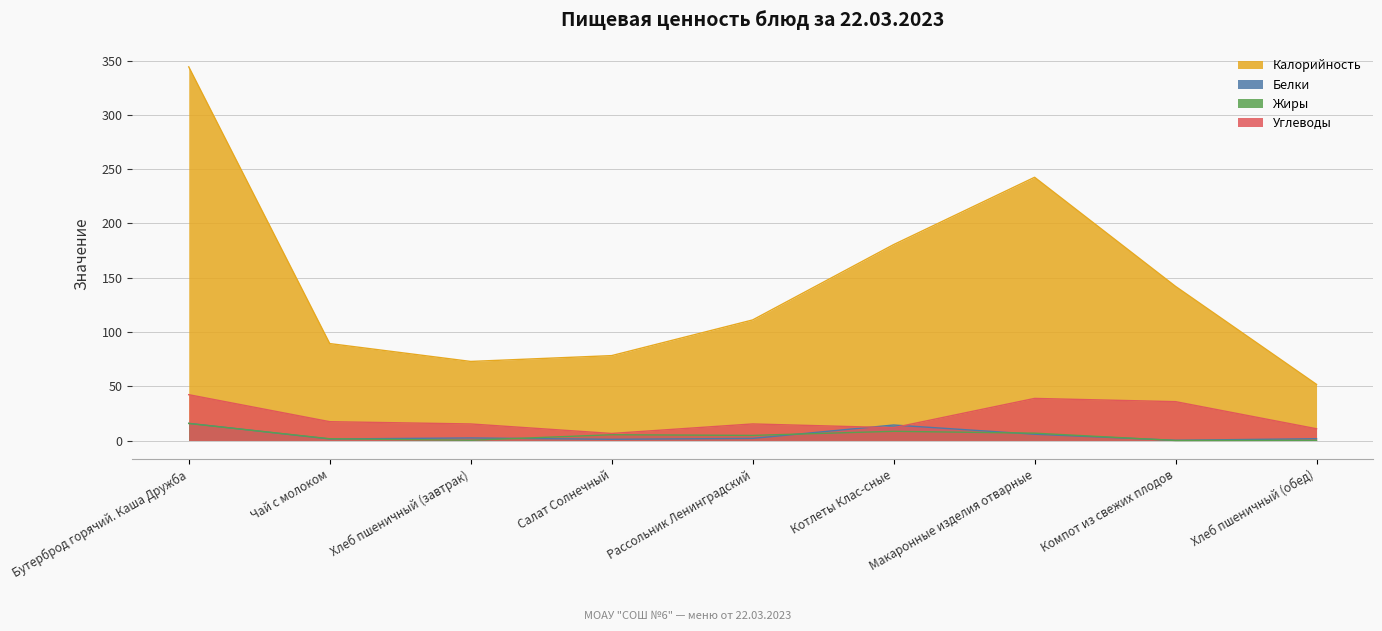

Is the value of Жиры at Котлеты Клас-сные greater than the value of Углеводы at Хлеб пшеничный (обед)?

No